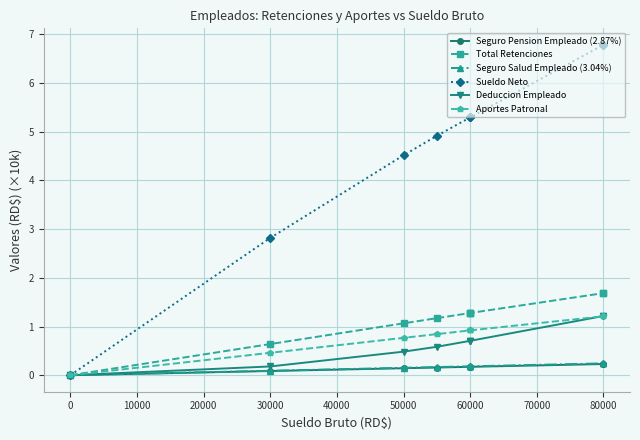

Reading right to left, transcribe all the data shown in this chart.

Seguro Pension Empleado (2.87%): 0.2	0.2	0.2	0.2	0.2	0.2	0.1	0.1	0.0
Total Retenciones: 1.7	1.7	1.3	1.3	1.3	1.2	1.1	0.6	0.0
Seguro Salud Empleado (3.04%): 0.2	0.2	0.2	0.2	0.2	0.2	0.2	0.1	0.0
Sueldo Neto: 6.8	6.8	5.3	5.3	5.3	4.9	4.5	2.8	0.0
Deduccion Empleado: 1.2	1.2	0.7	0.7	0.7	0.6	0.5	0.2	0.0
Aportes Patronal: 1.2	1.2	0.9	0.9	0.9	0.8	0.8	0.5	0.0